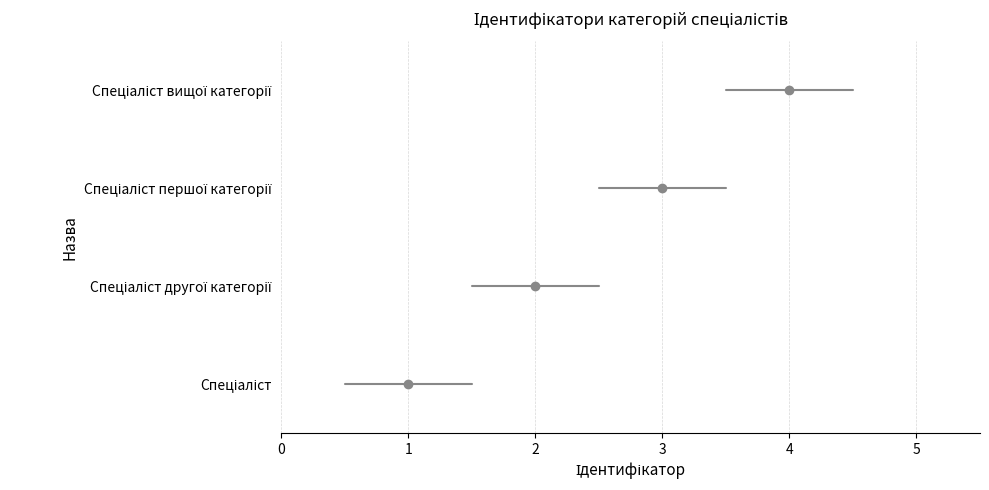

Rank the categories by value from highest to lowest.

Спеціаліст вищої категорії, Спеціаліст першої категорії, Спеціаліст другої категорії, Спеціаліст